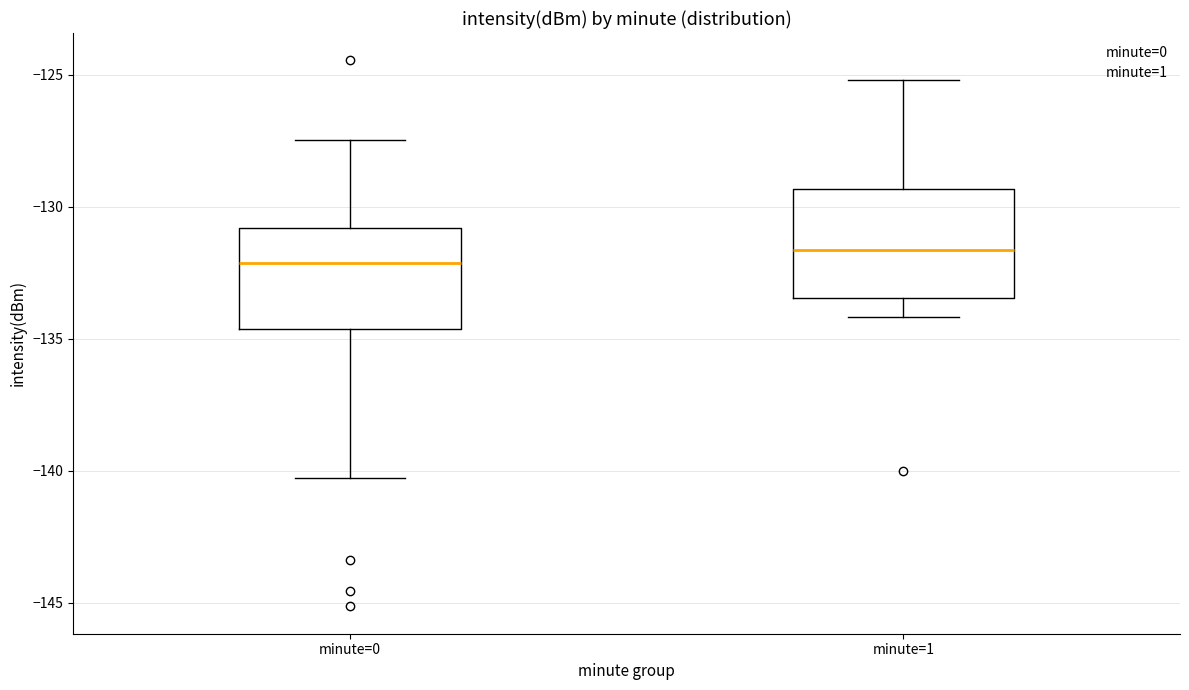

Reading left to right, read every box against the y-axis: the position of its median line, the range the box covers, and the ends of its whiskers. The values are not printed on the chart, so give them approximately, as read against the axis.

minute=0: median -132.0, box -134.5 to -131.0, whiskers -140.5 to -127.5
minute=1: median -131.5, box -133.5 to -129.5, whiskers -134.0 to -125.0